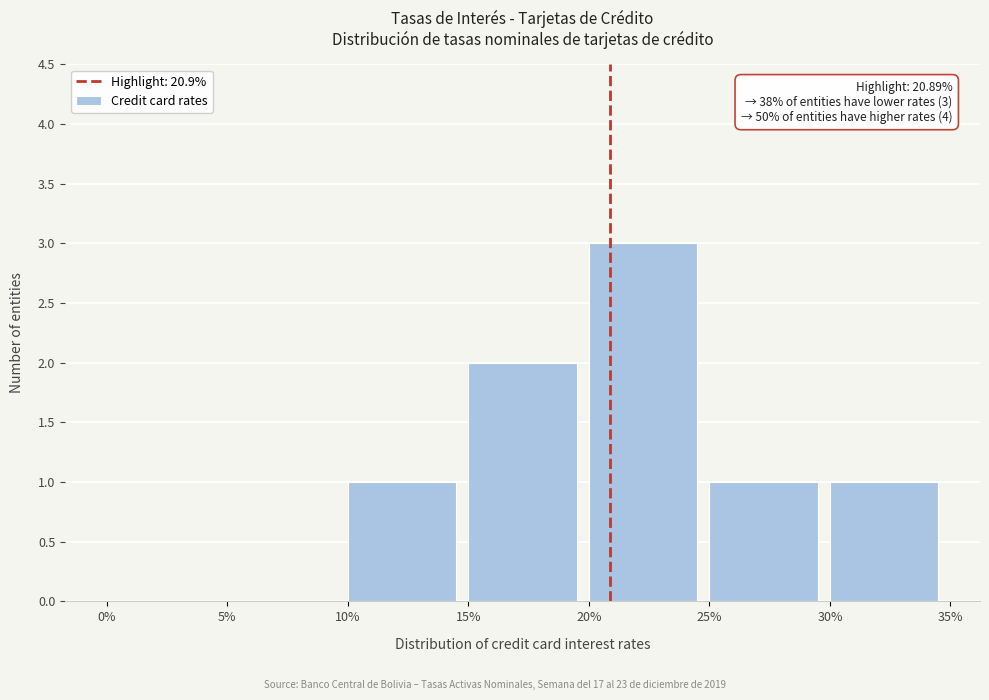

Which range on the x-axis has the tallest bar?

20% to 25%